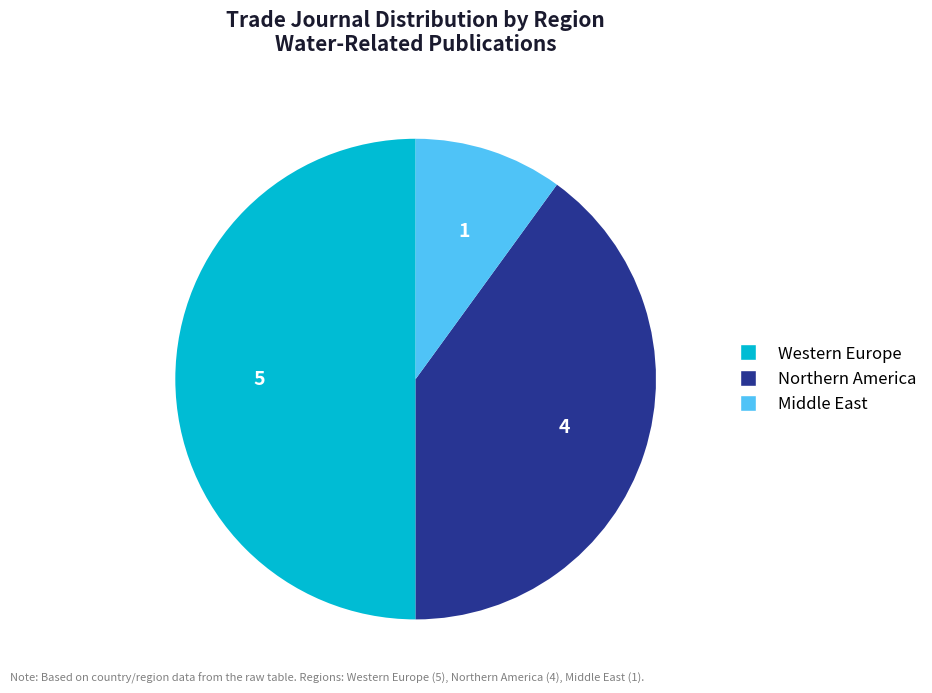

Is there any slice that represents more than half of the pie?

No